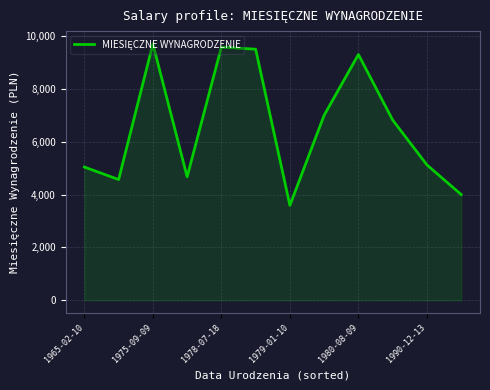

What is the smallest value displayed?

3589